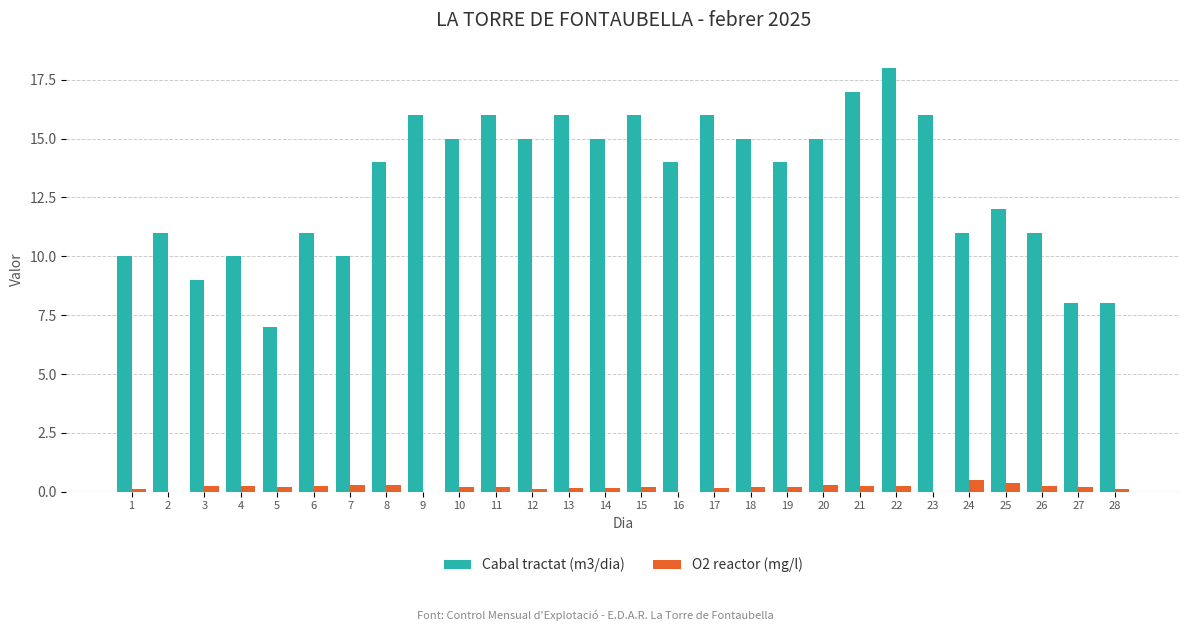

Does the chart contain stacked bars?

No